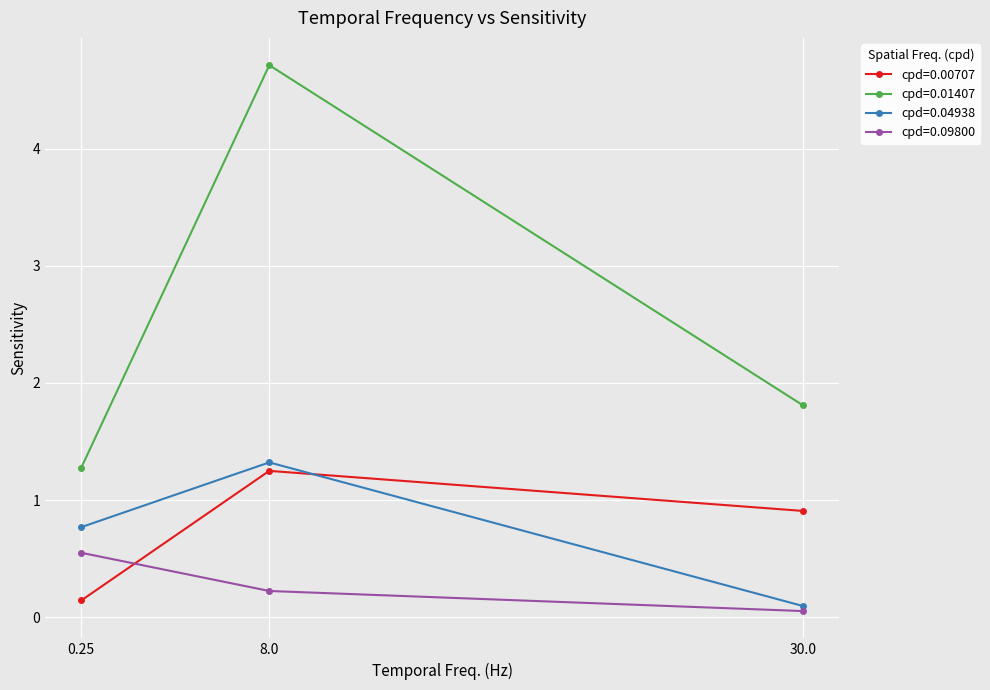

At which category is the sum across all series the highest?

8.0